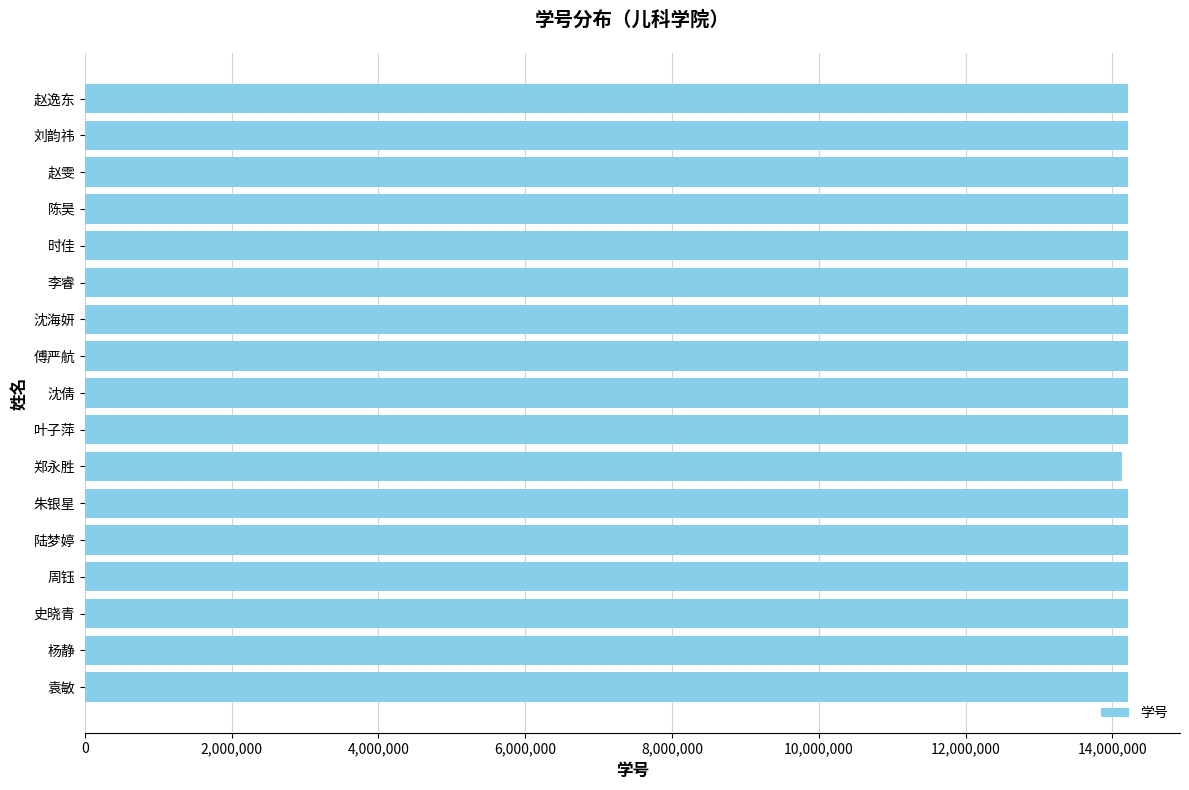

What value does the data have at 沈海妍?

14210218